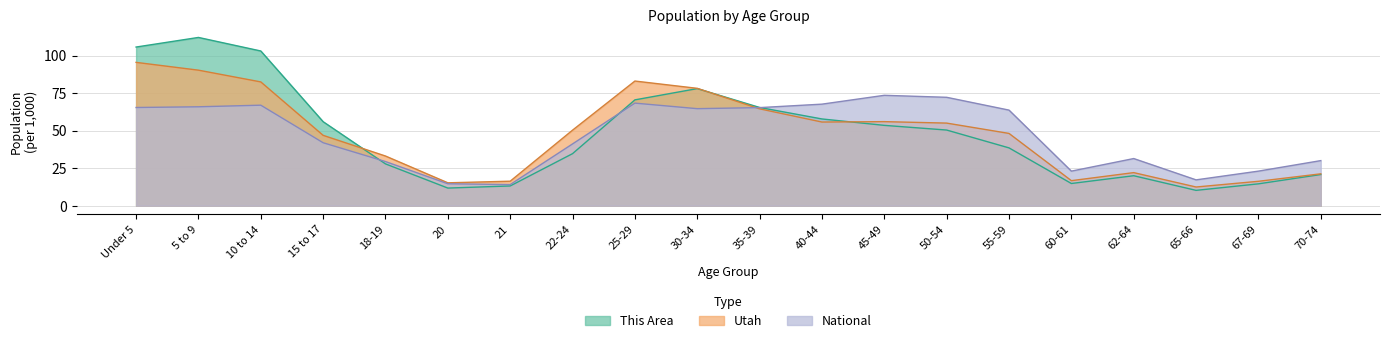

What is the highest value of the This Area series?

112.1